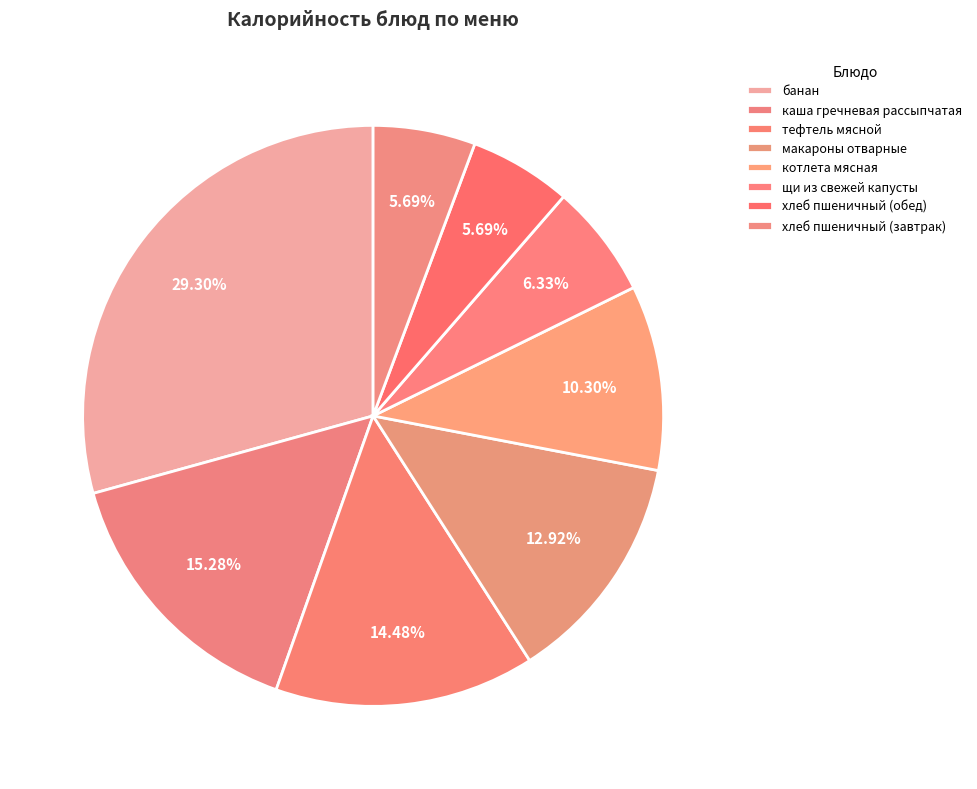

How many segments does this pie chart have?

8